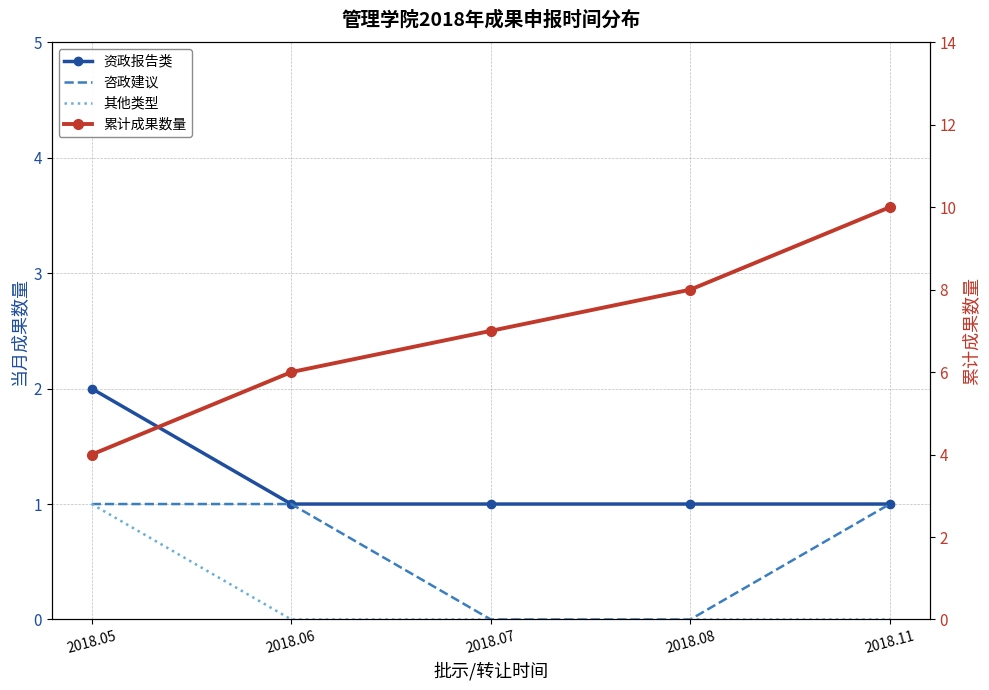

The value of 其他类型 at 2018.11 is -1. True or false?

False